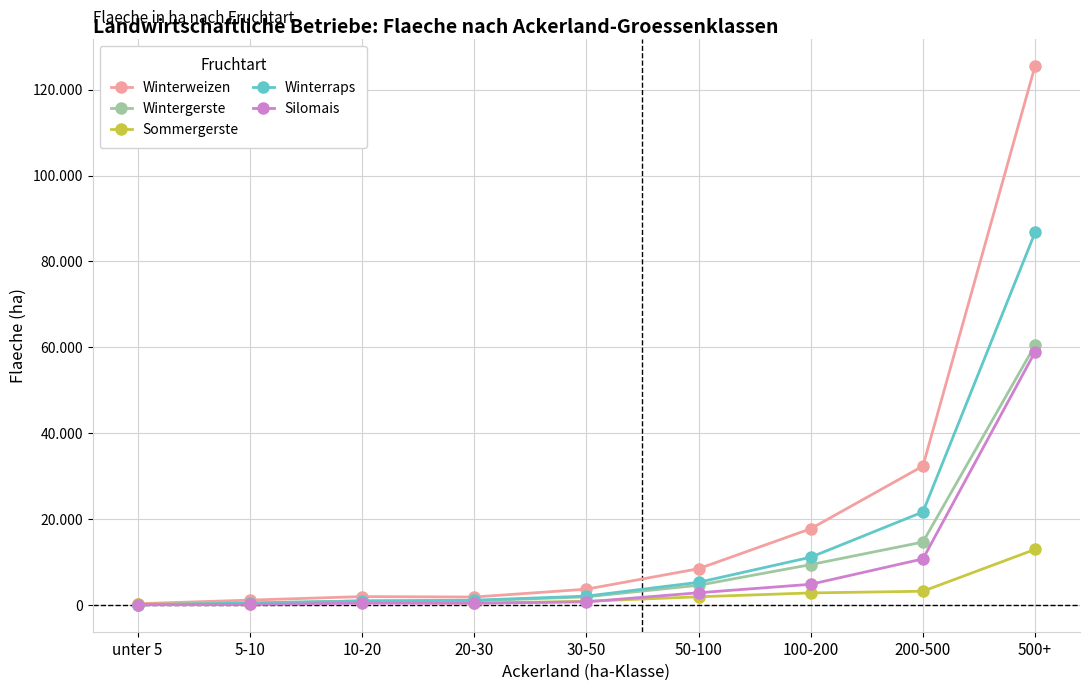

What are all the series names shown in the legend?

Winterweizen, Wintergerste, Sommergerste, Winterraps, Silomais